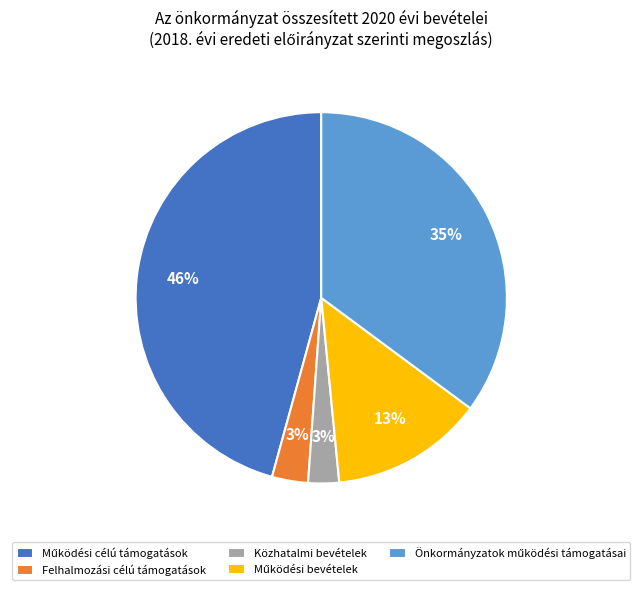

To the nearest percent, what is the difference between the largest and smallest slice percentages?

43%